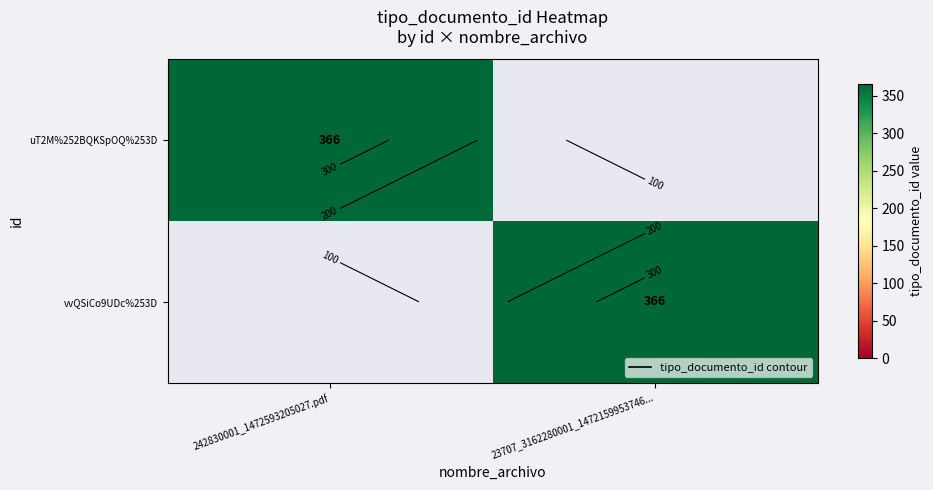

How many values in uT2M%252BQKSpOQ%253D are above zero?

1